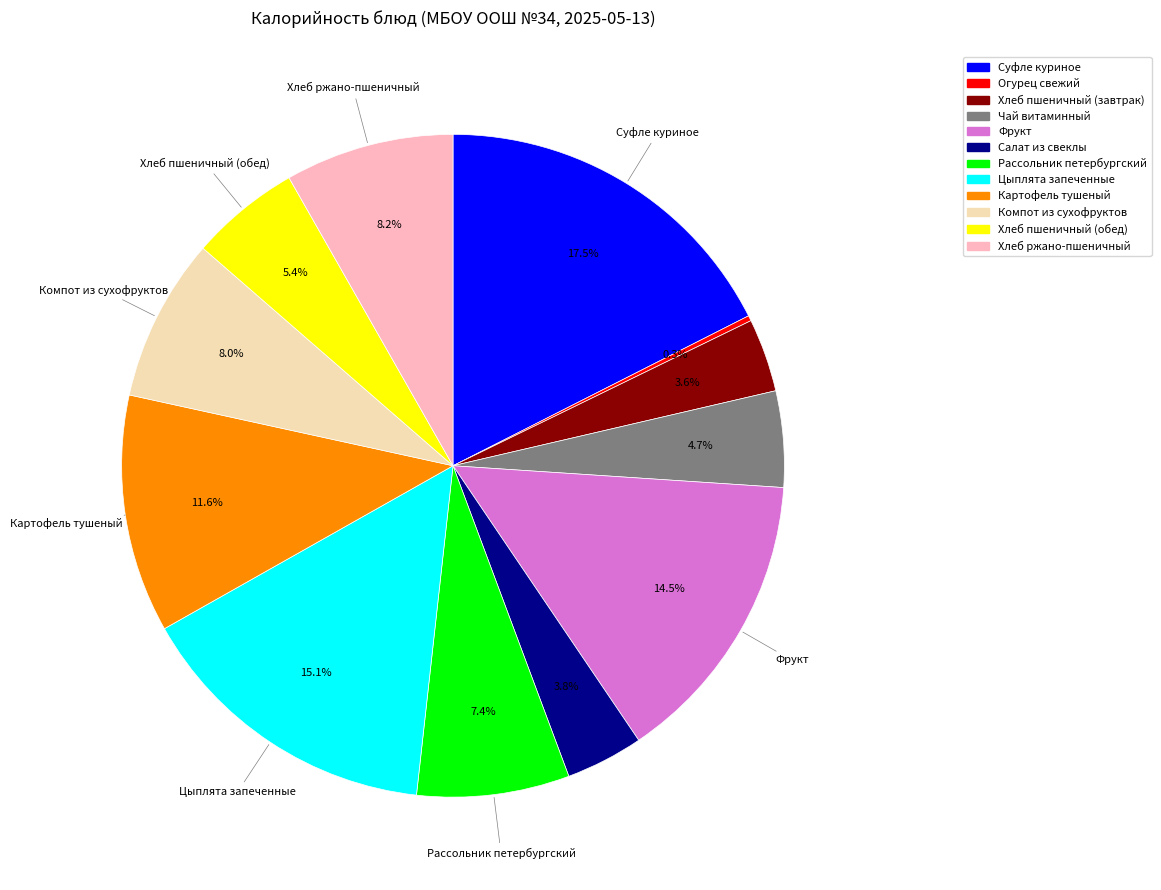

To the nearest percent, what is the average slice percentage?

8%